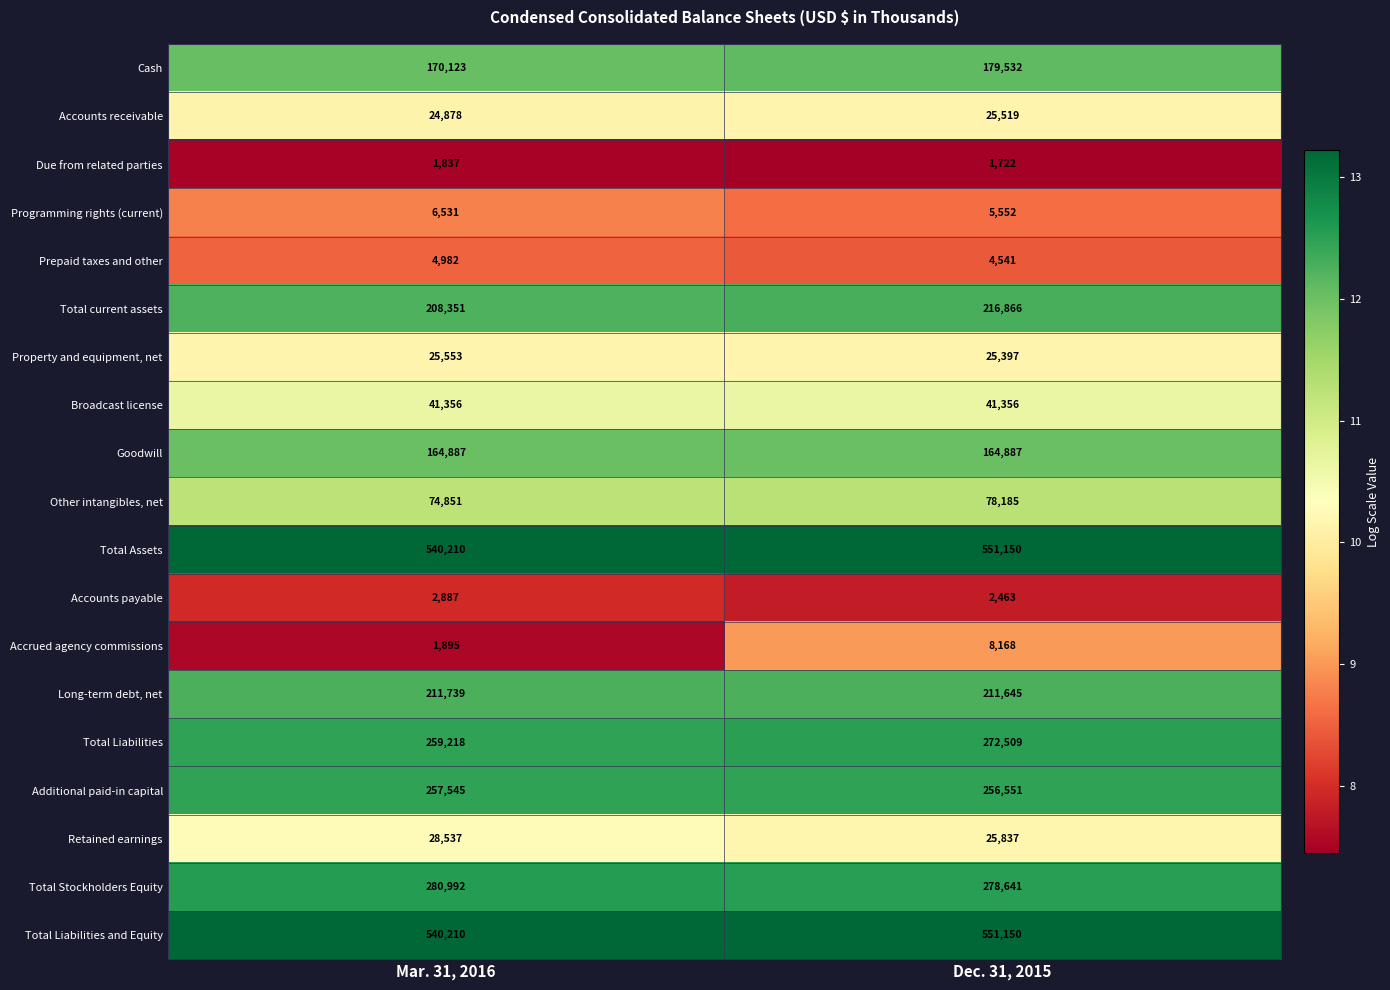

What is the difference between the highest and lowest values at Mar. 31, 2016?

538373